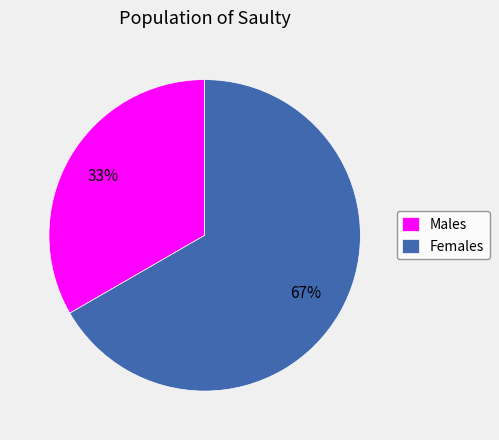

Which category accounts for the majority?

Females